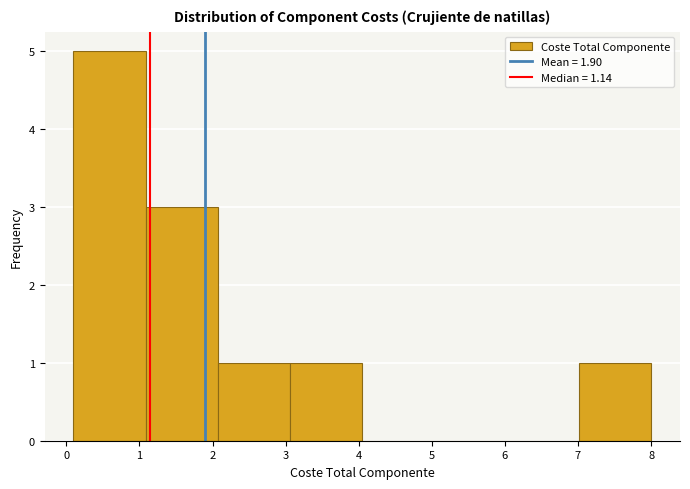

Reading left to right, list every bar in this chart as the range it spans on the x-axis followed by its height. Neither the bar edges nor the heights are printed on the chart, so give them approximately, as read against the axes.

0.1 to 1.1: 5
1.1 to 2.1: 3
2.1 to 3.1: 1
3.1 to 4.0: 1
4.0 to 5.0: 0
5.0 to 6.0: 0
6.0 to 7.0: 0
7.0 to 8.0: 1